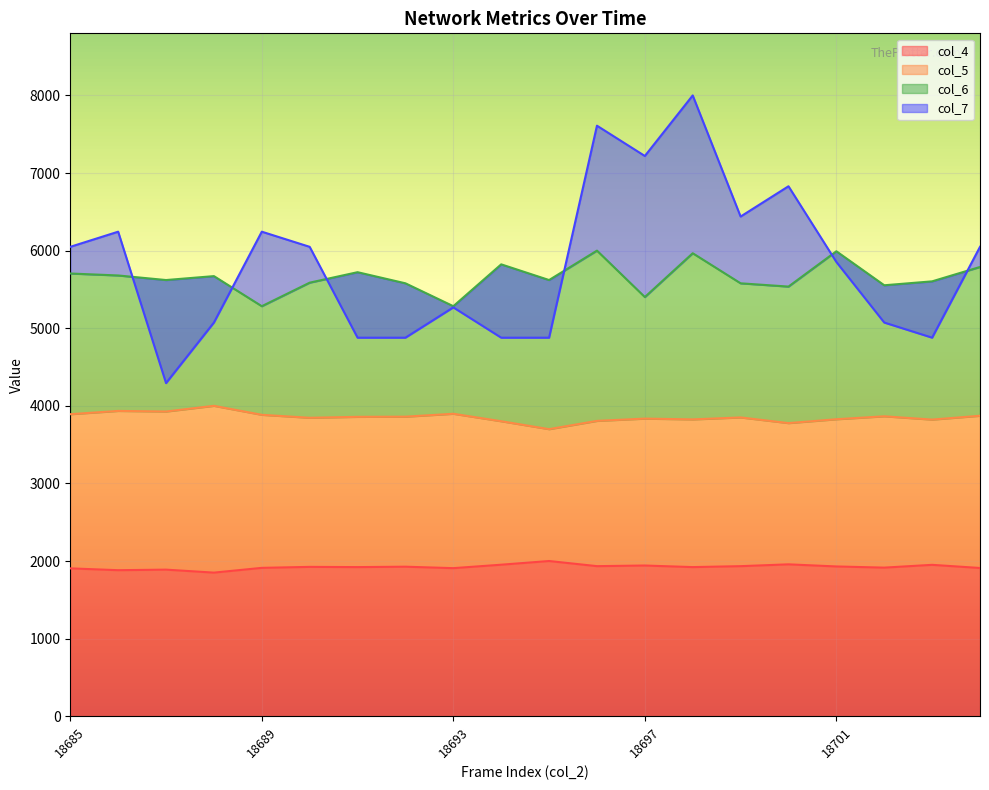

Rank the categories by col_6 value from lowest to highest.

18689, 18693, 18697, 18700, 18702, 18692, 18699, 18690, 18703, 18687, 18695, 18688, 18686, 18685, 18691, 18704, 18694, 18698, 18701, 18696